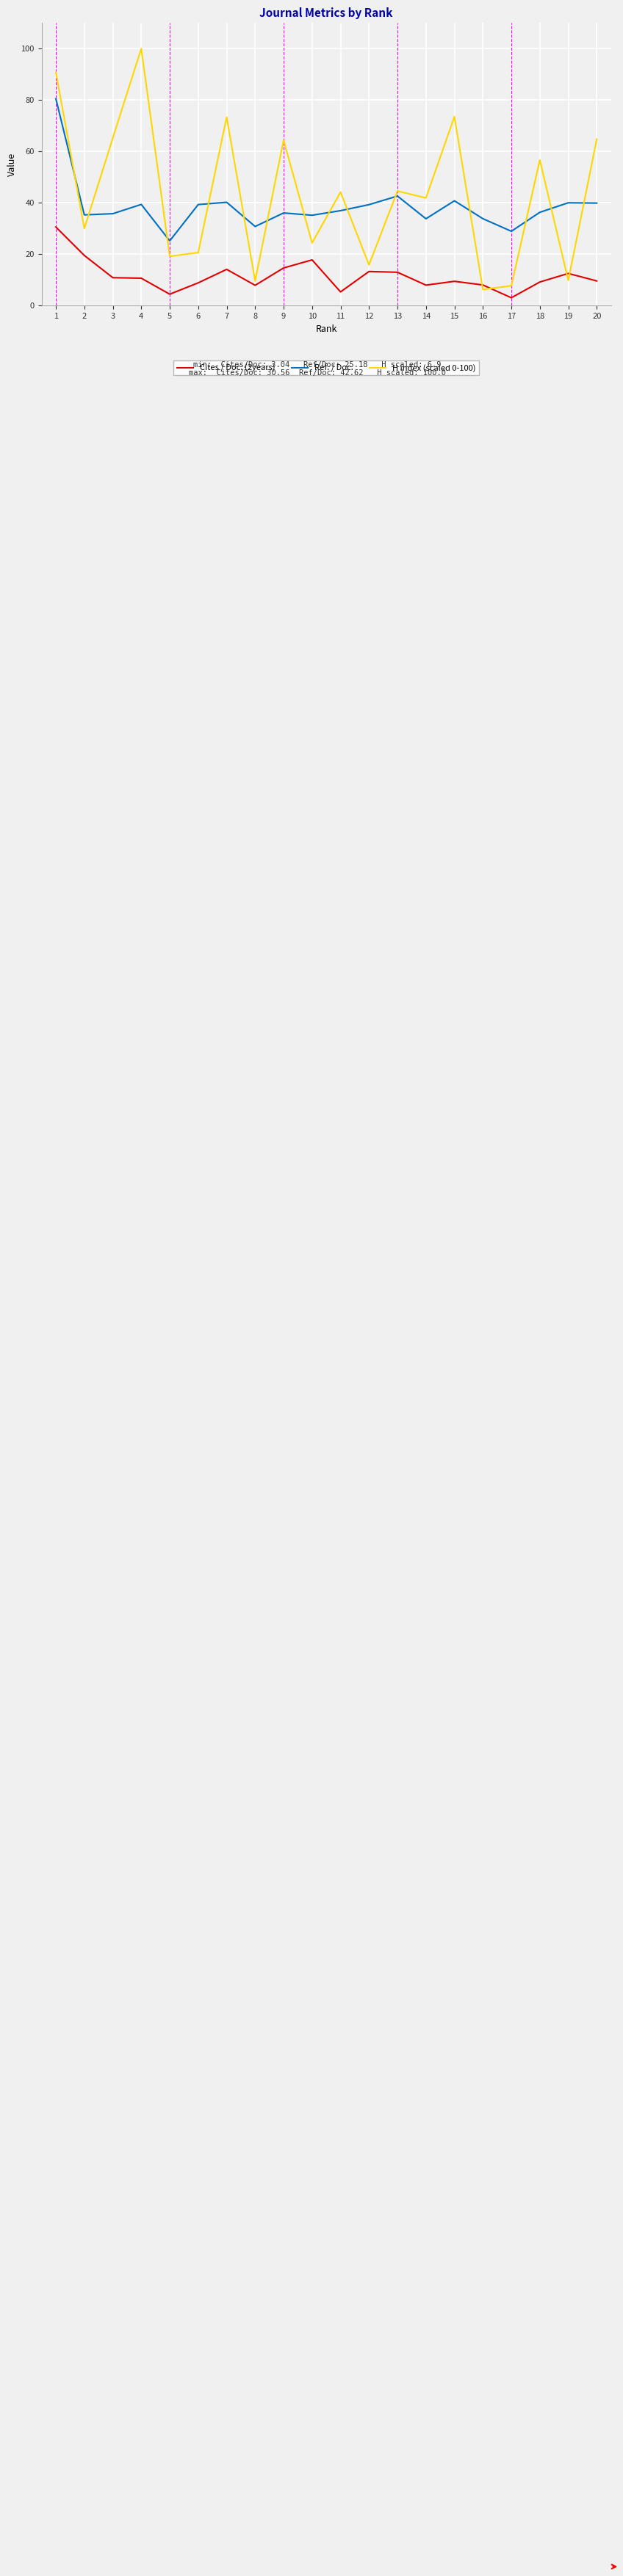

True or false: H index (scaled 0-100) has a value of 31.9 at 10.

False